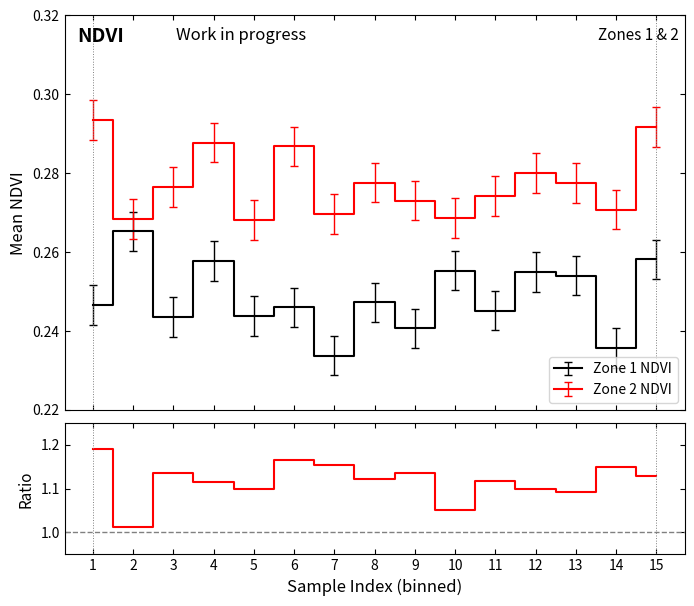

What is the value of the 12th point from the left?

1.1